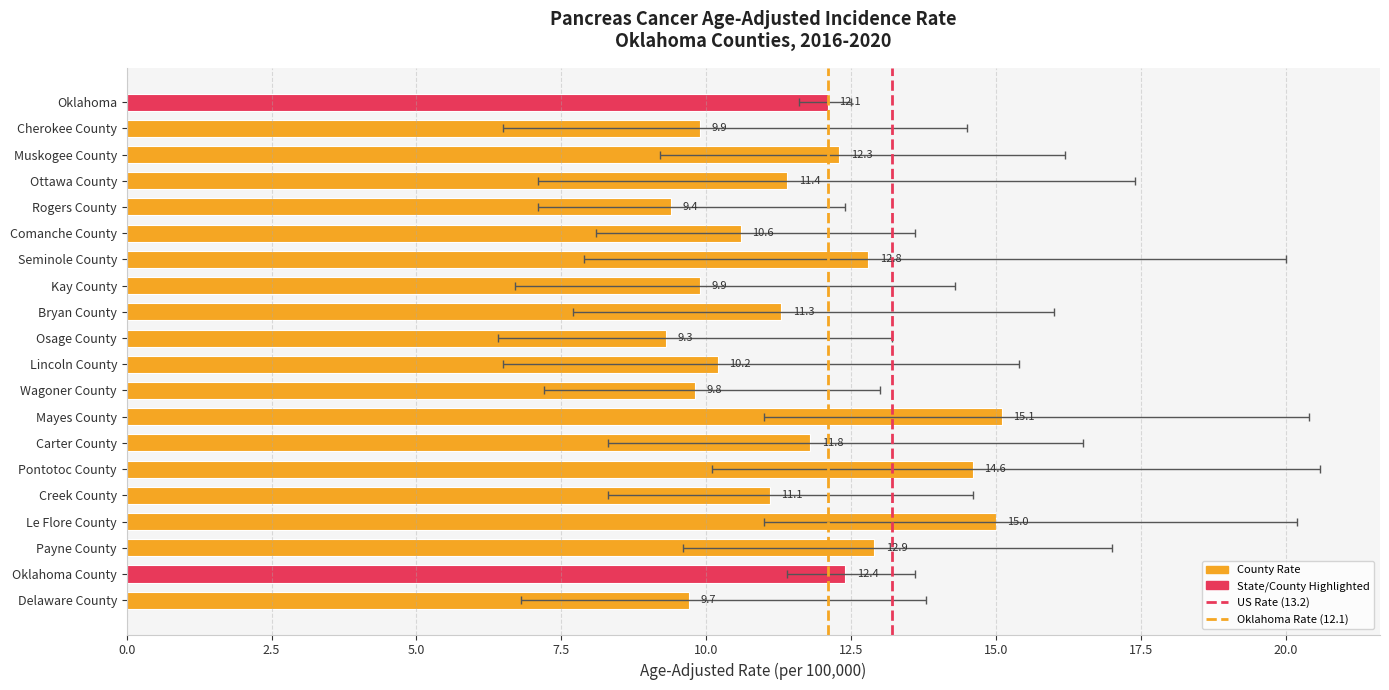

Rank the categories by value from lowest to highest.

Osage County, Rogers County, Delaware County, Wagoner County, Cherokee County, Kay County, Lincoln County, Comanche County, Creek County, Bryan County, Ottawa County, Carter County, Oklahoma, Muskogee County, Oklahoma County, Seminole County, Payne County, Pontotoc County, Le Flore County, Mayes County